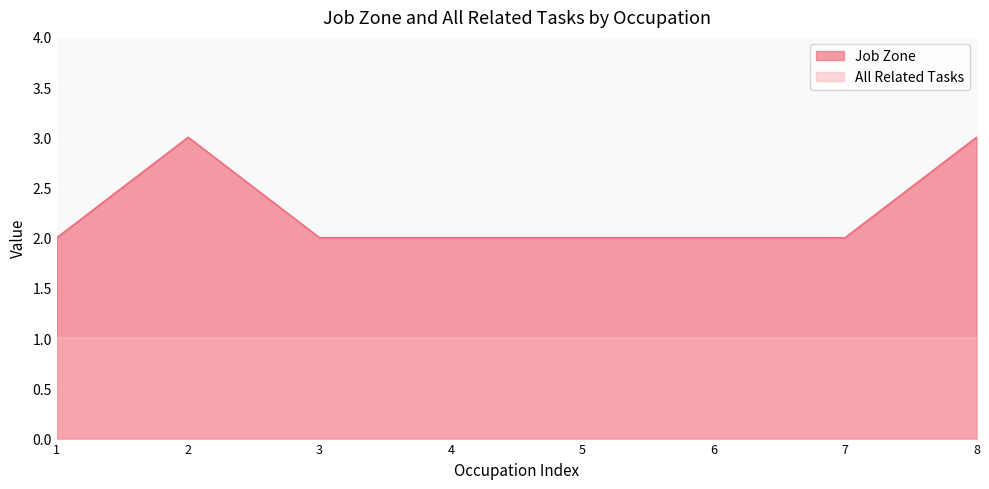

Which series has the widest spread of values?

Job Zone